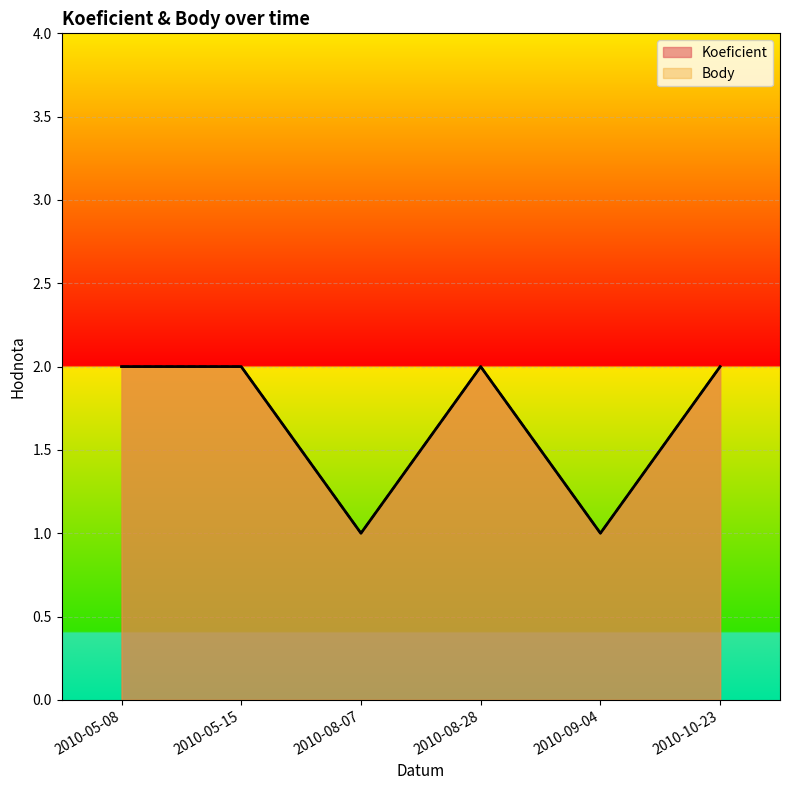

True or false: Koeficient and Body cross at least once.

False